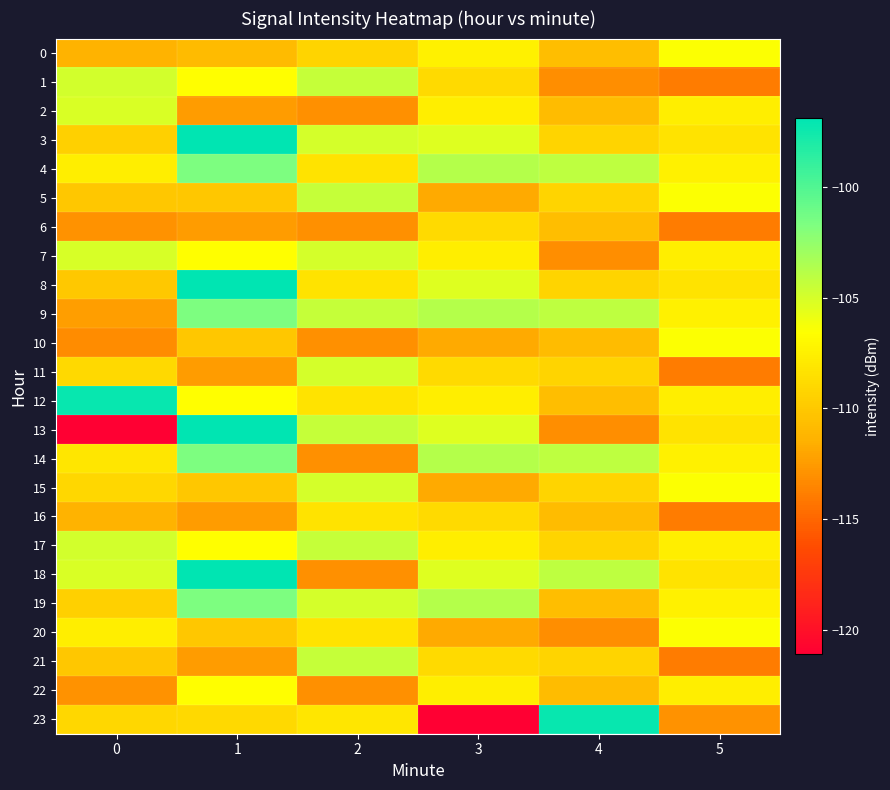

At how many categories does at least one series exceed -110?

6